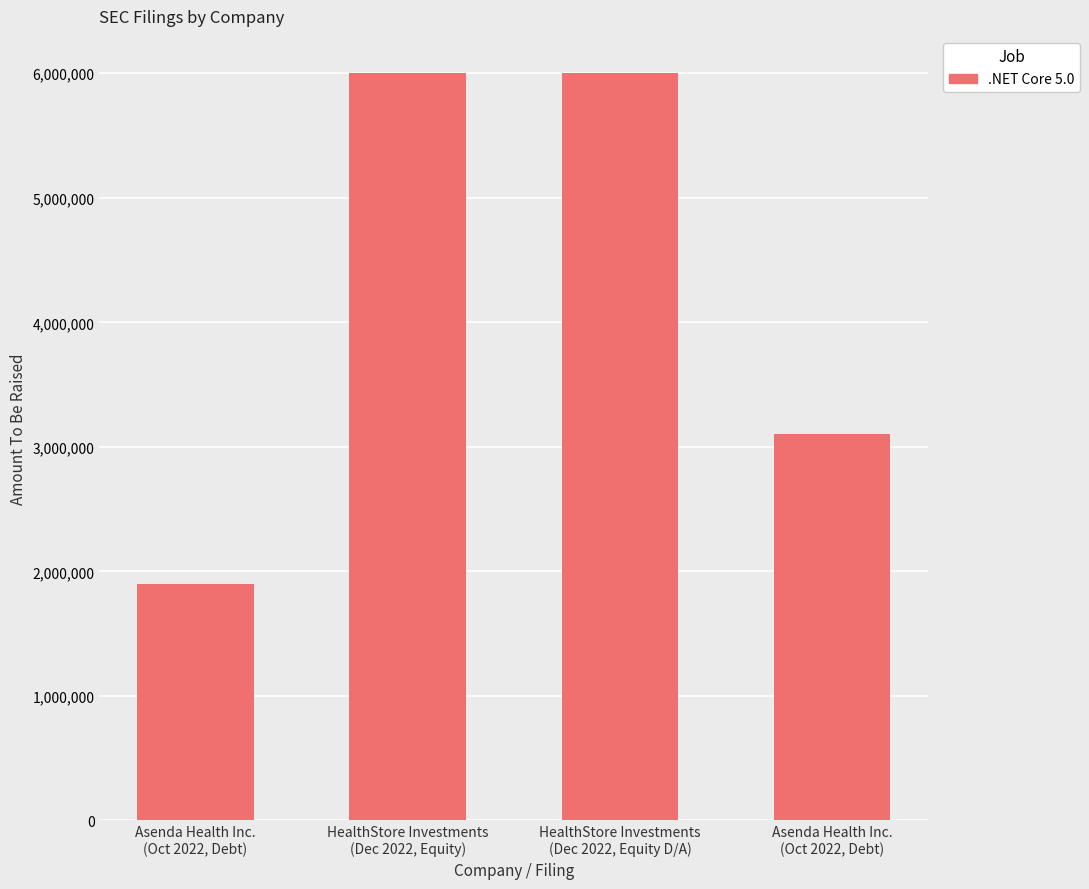

At which category does the chart reach its minimum across all series?

Asenda Health Inc.
(Oct 2022, Debt)